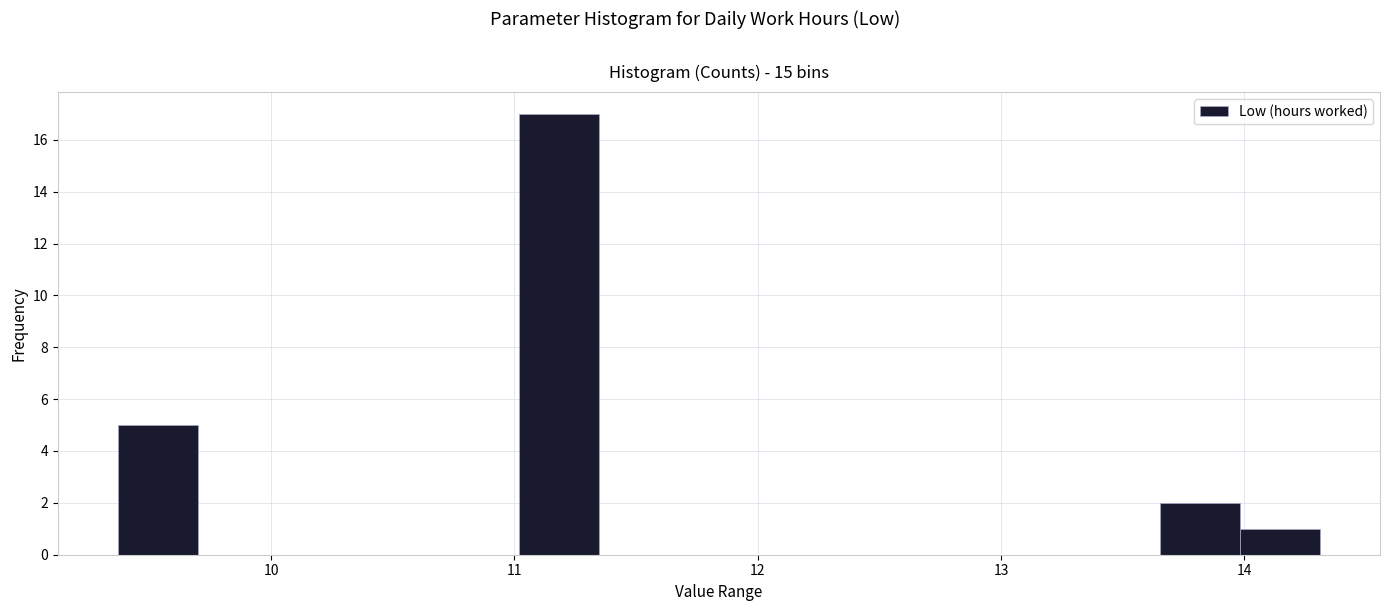

Around what value on the x-axis is the tallest bar? Give the approximate position of its centre, as read against the axis.

11.2